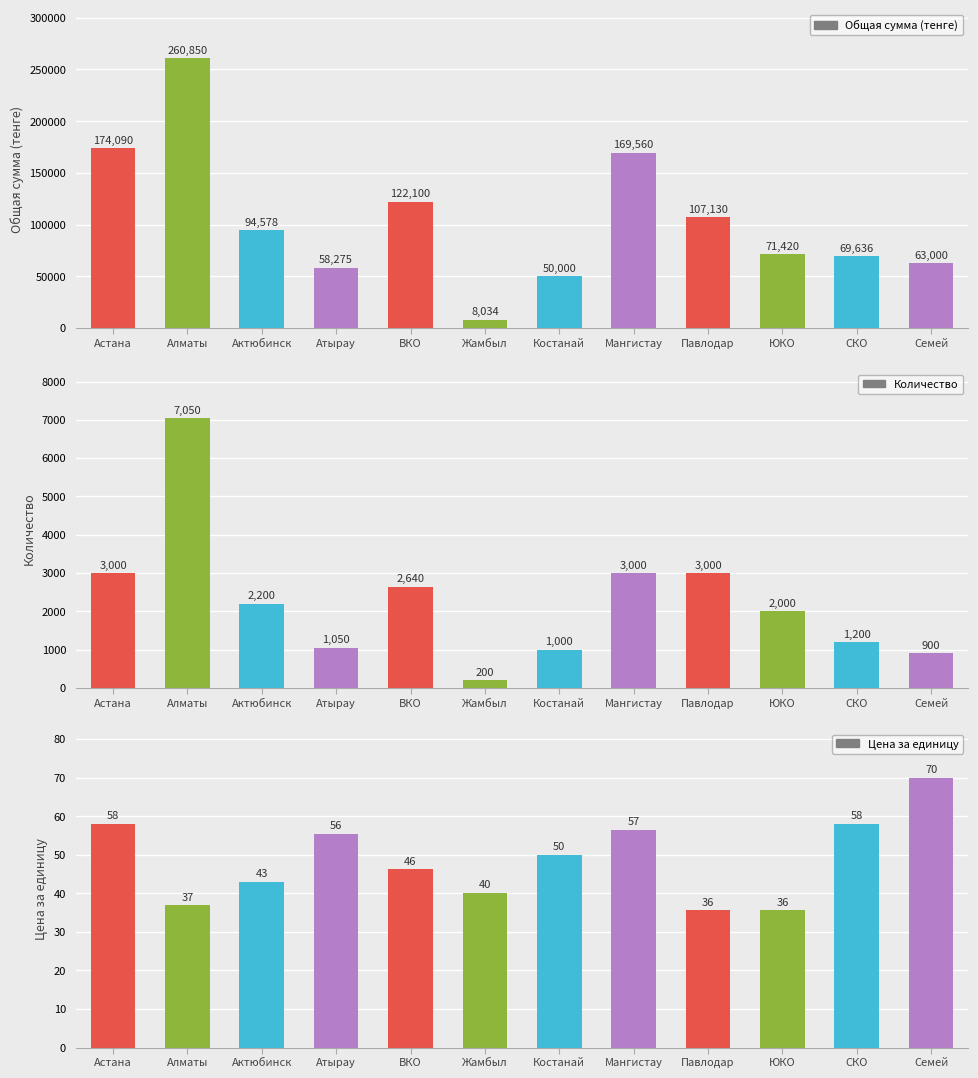

Rank the categories by Цена за единицу value from lowest to highest.

Павлодар, ЮКО, Алматы, Жамбыл, Актюбинск, ВКО, Костанай, Атырау, Мангистау, Астана, СКО, Семей